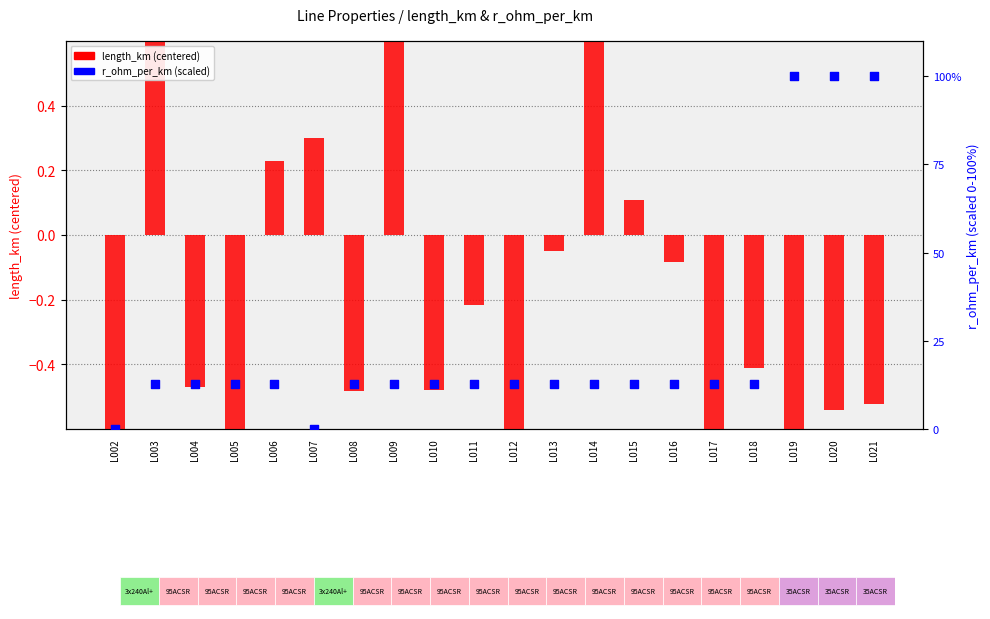

Is the value of length_km (centered) at L017 greater than the value of r_ohm_per_km (scaled 0-100) at L010?

No